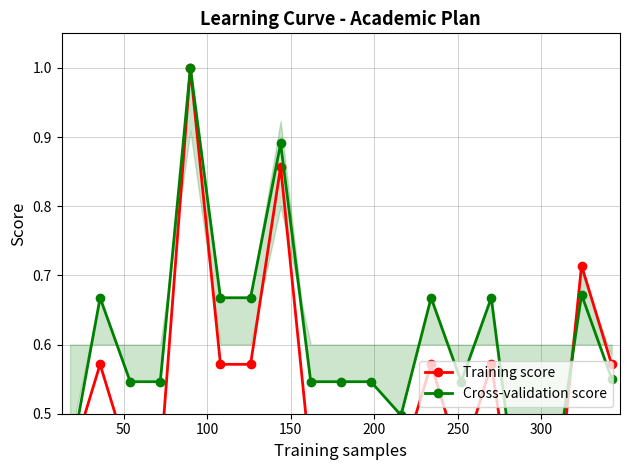

Which series has the widest spread of values?

Training score